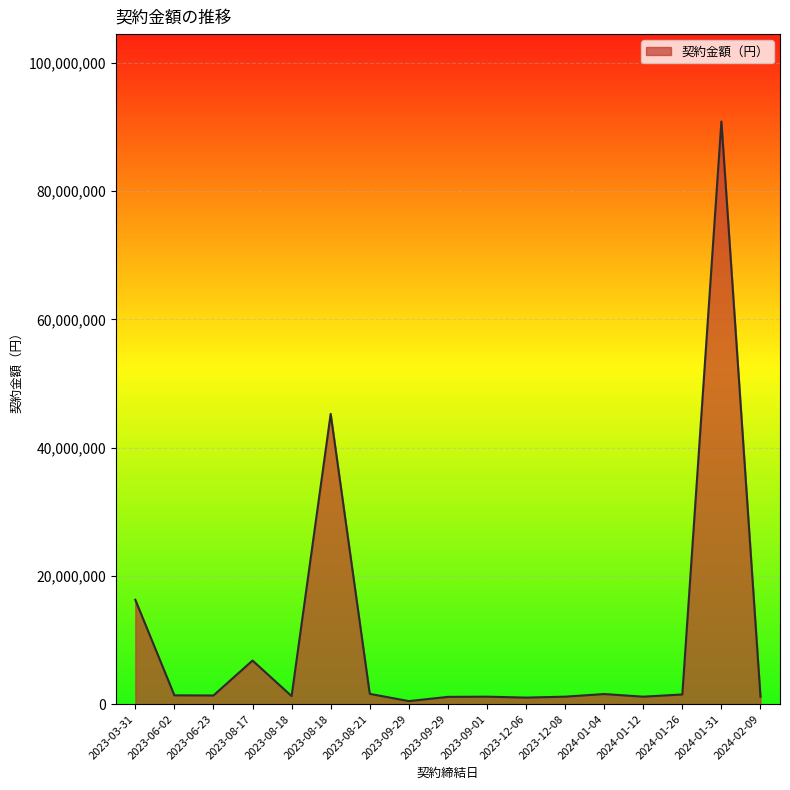

How many lines are shown in the chart?

1